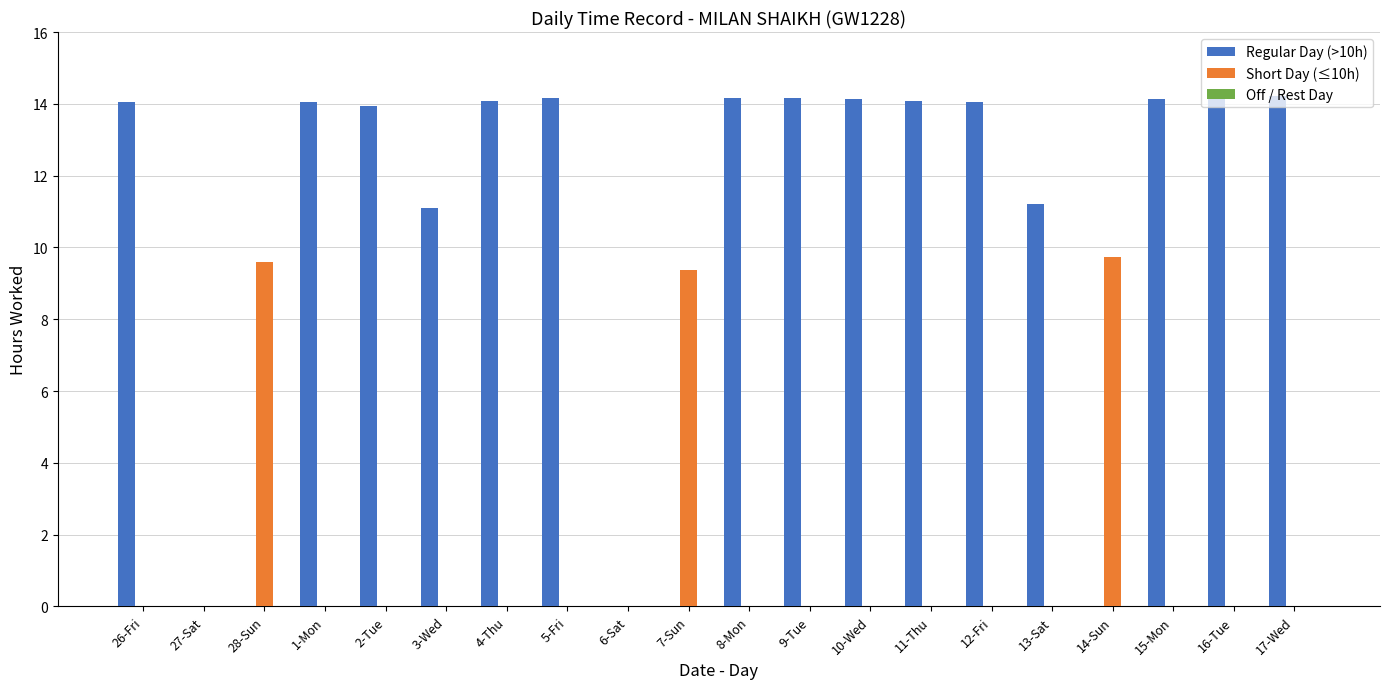

What is the total value across all series at 8-Mon?

14.2